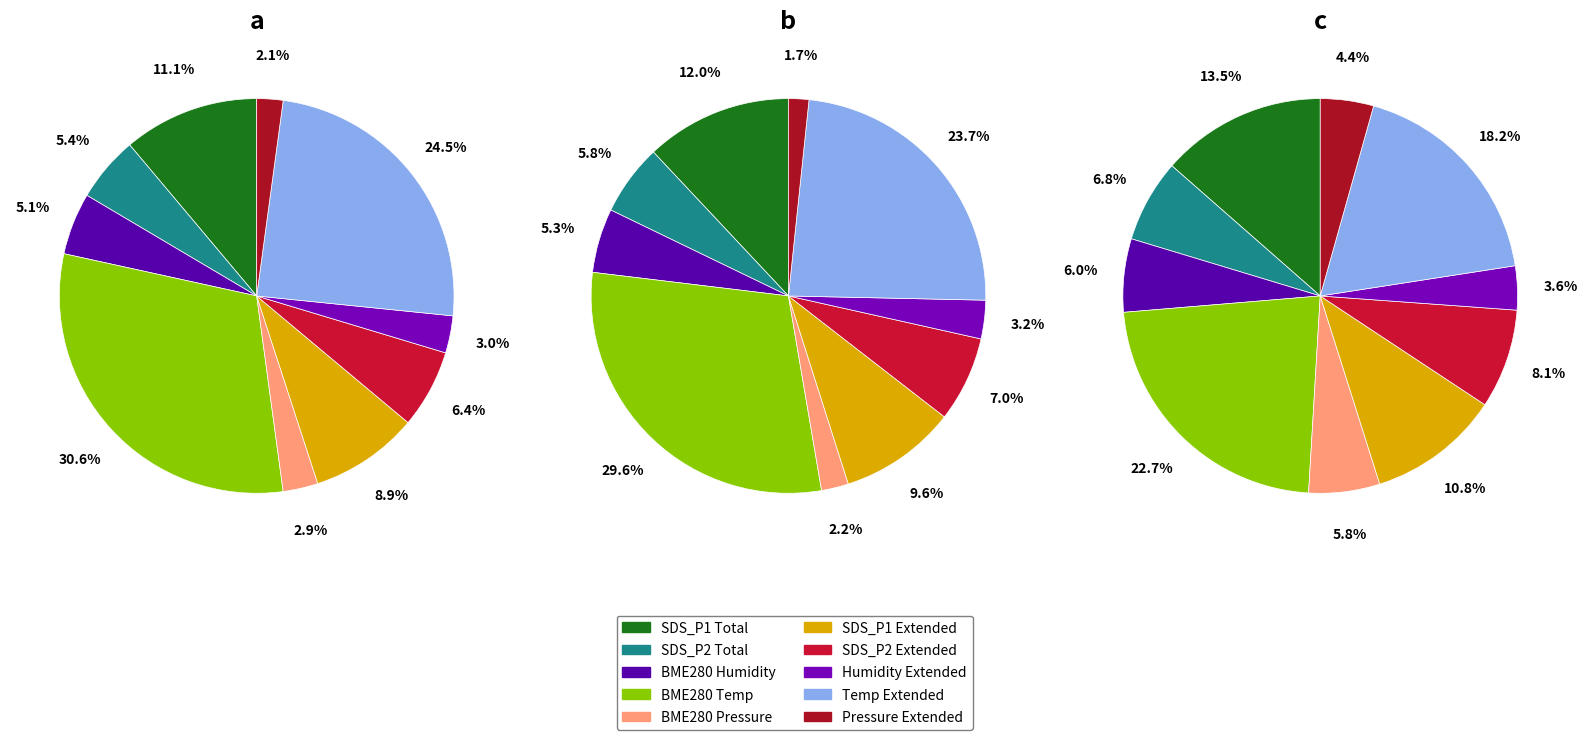

Do 15 and 33 together represent more than half of the pie?

No